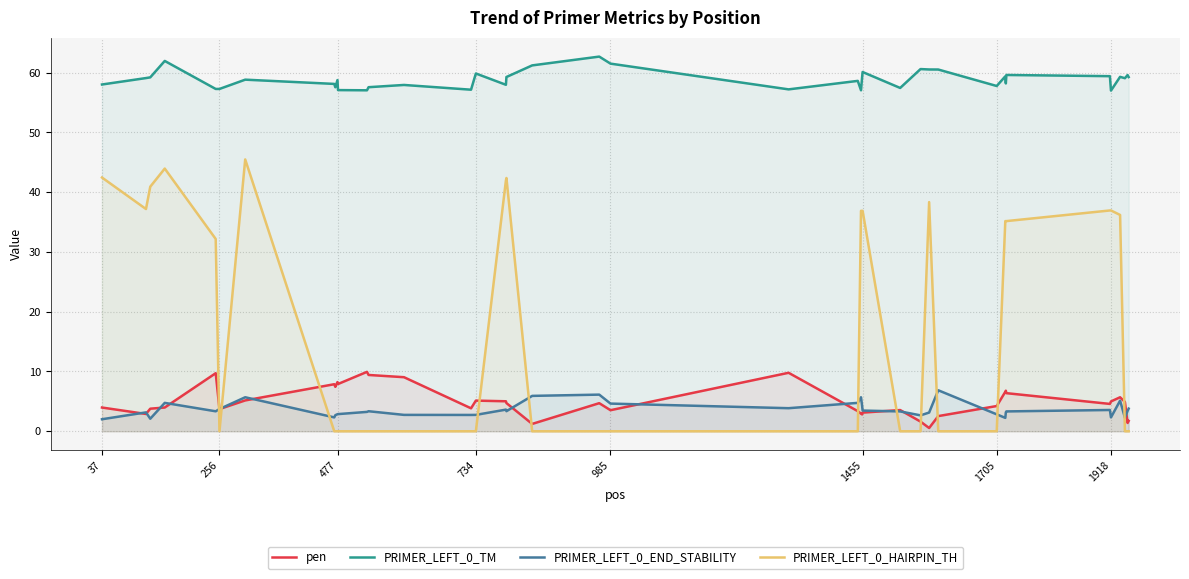

Which series has the largest total across all categories?

PRIMER_LEFT_0_TM